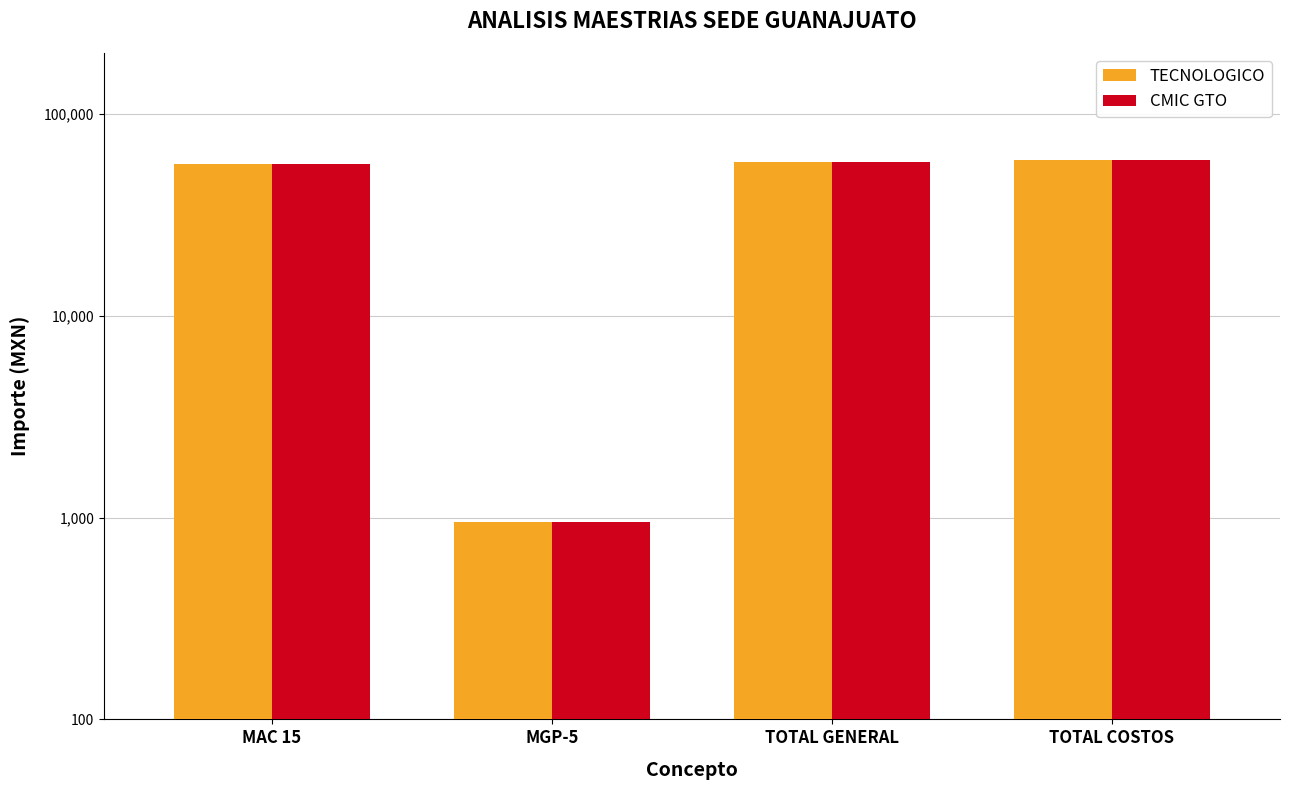

Where is TECNOLOGICO nearest to the value 29936?

MAC 15